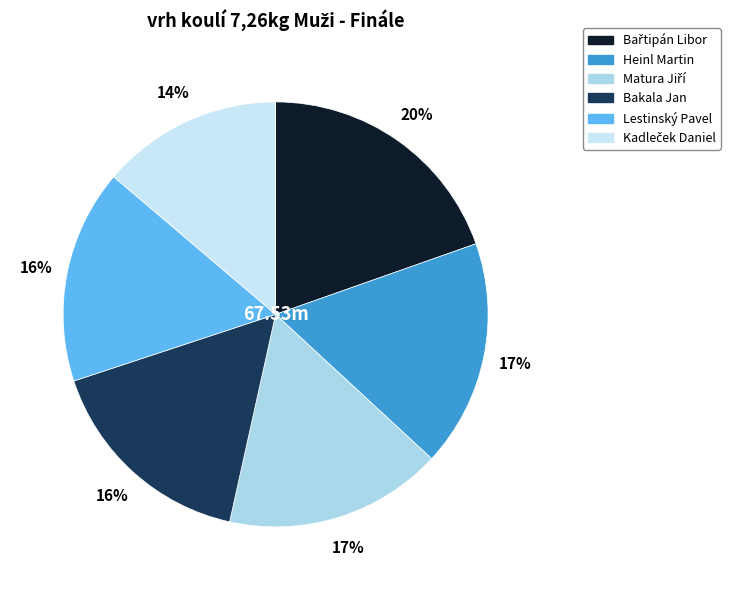

How many slices are in this pie chart?

6